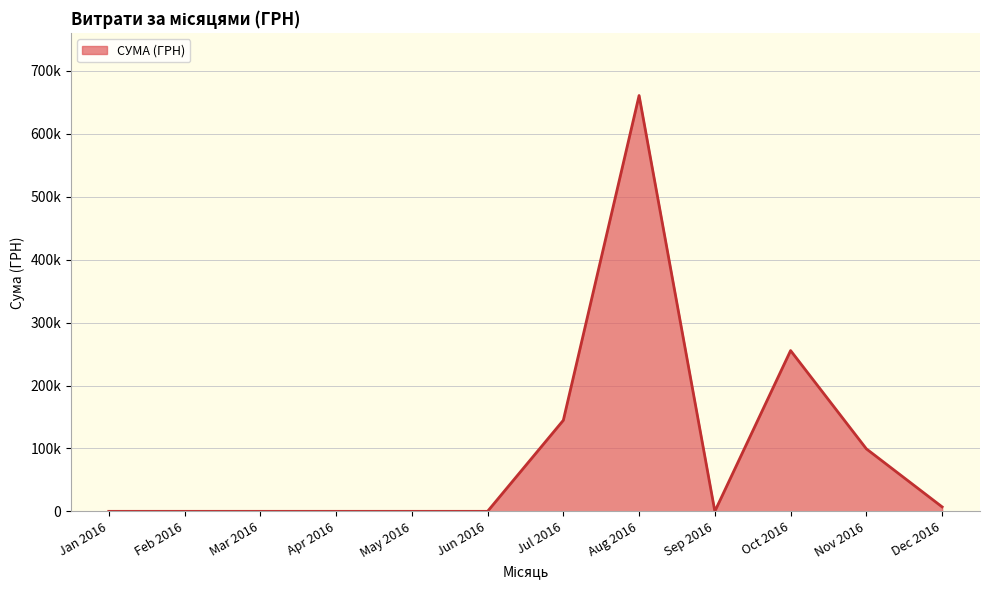

Does the chart have visible grid lines?

Yes